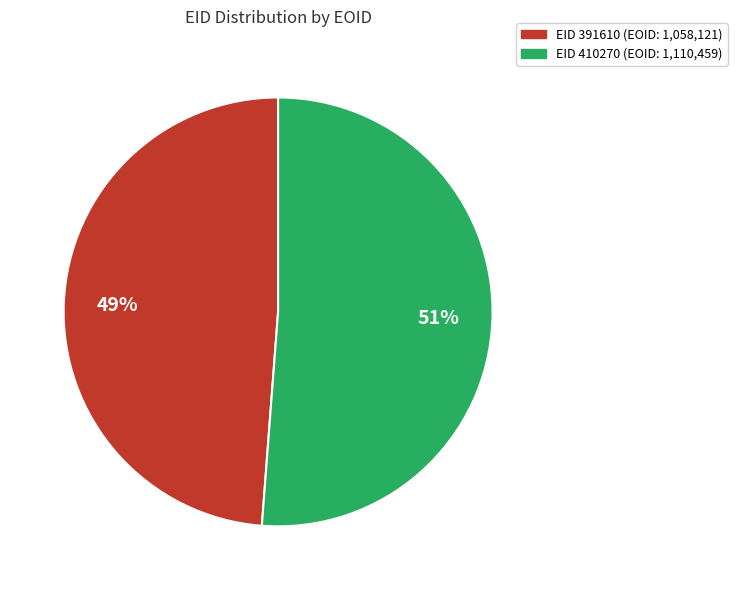

Is there a majority slice in this chart?

Yes